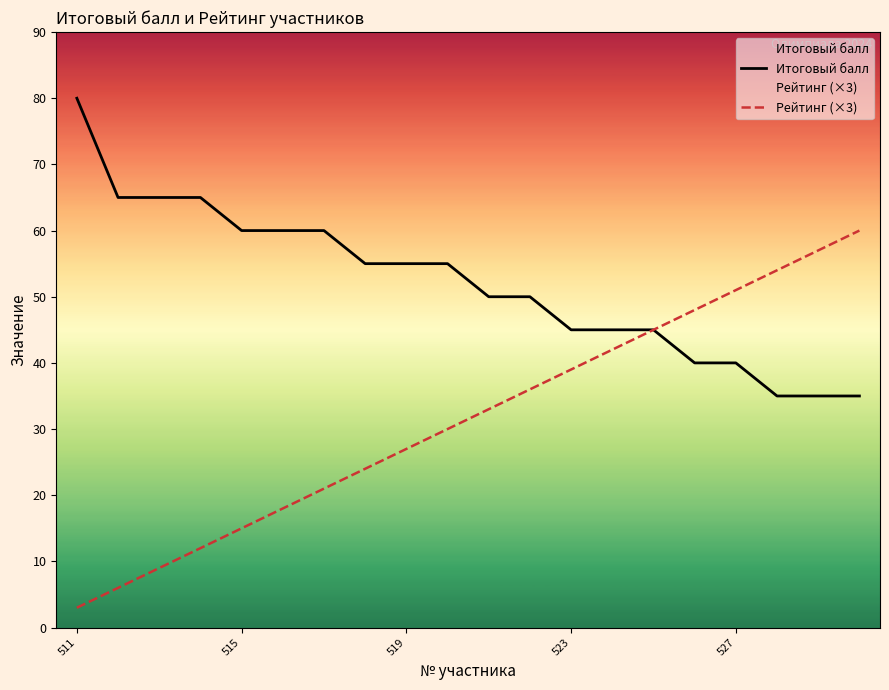

What is the label of the 20th point from the right?

511